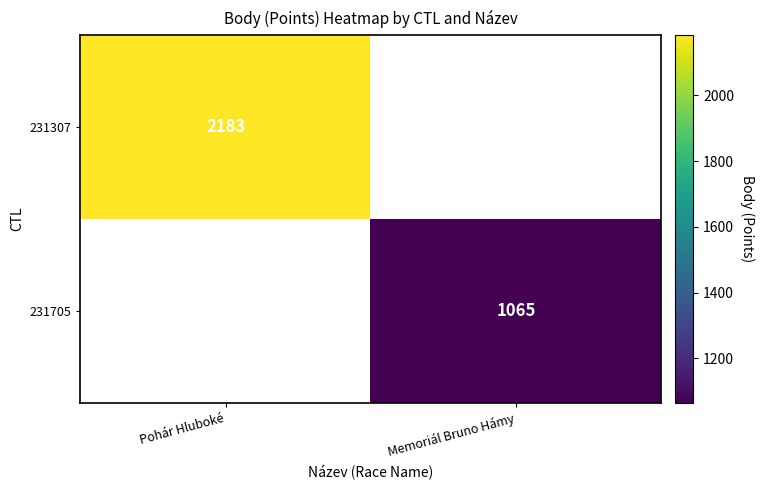

How many series are shown in this chart?

2